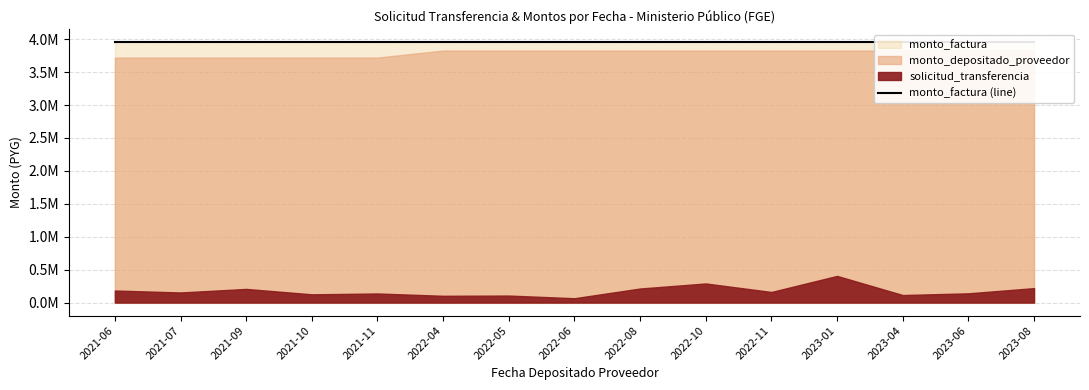

True or false: solicitud_transferencia and monto_depositado_proveedor cross at least once.

False